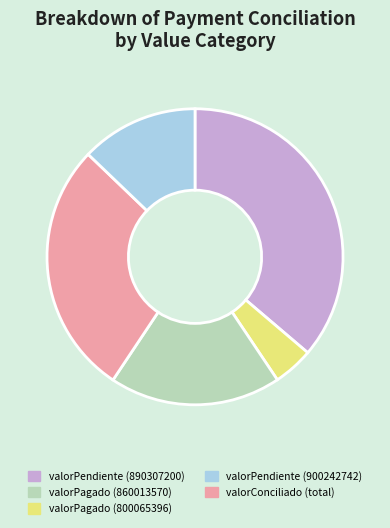

Does any single category account for the majority?

No